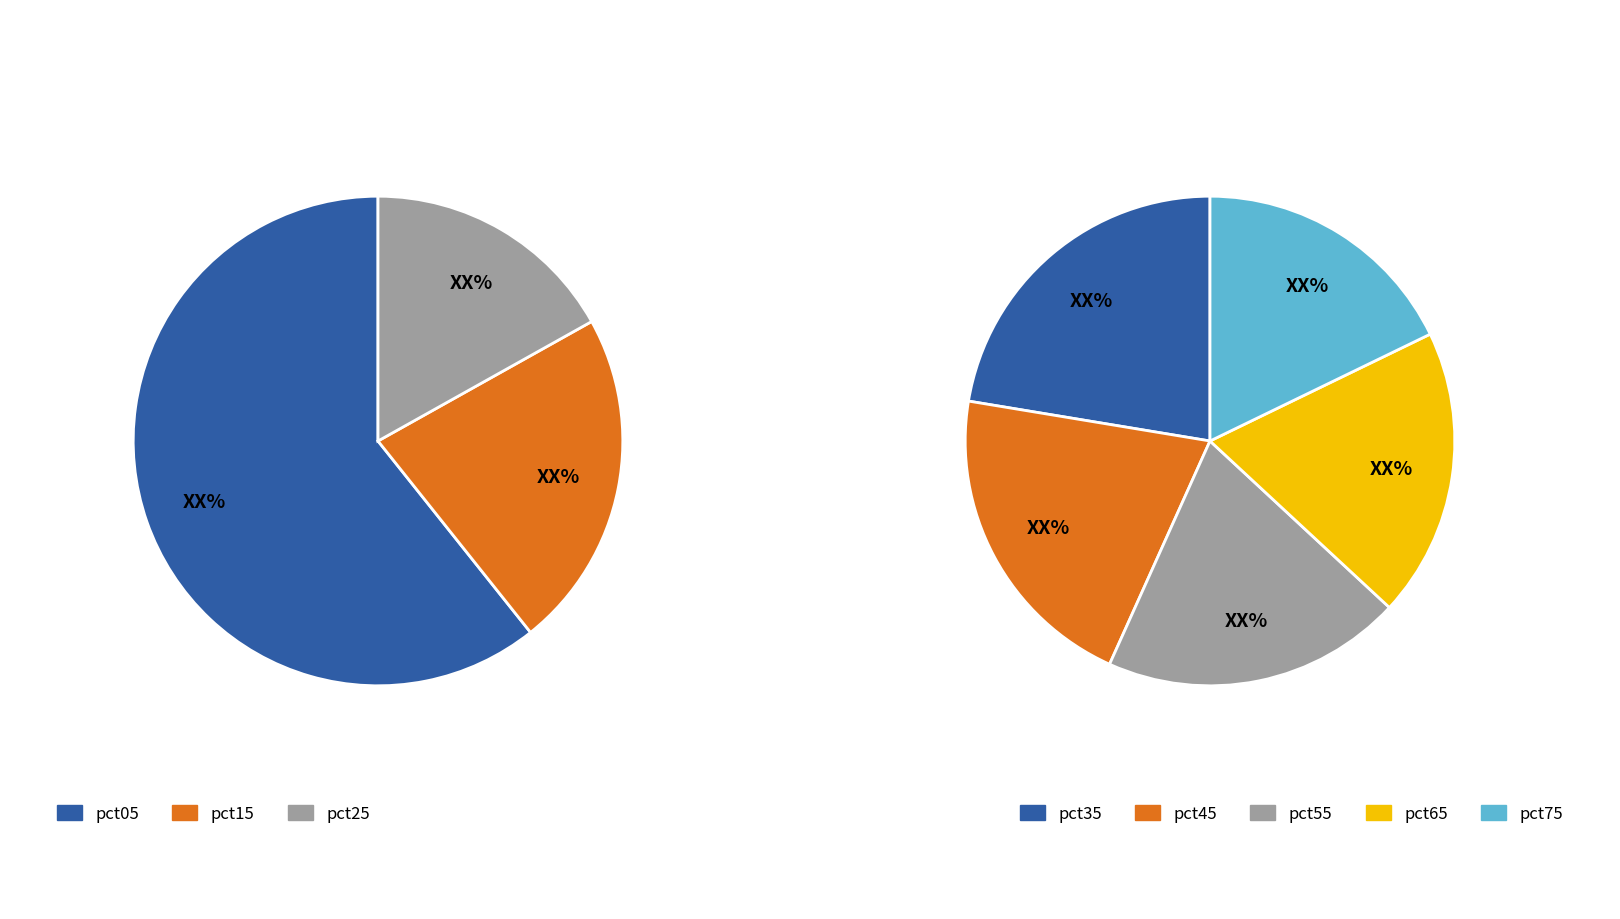

Is it true that 7 is 1% of the pie?

False